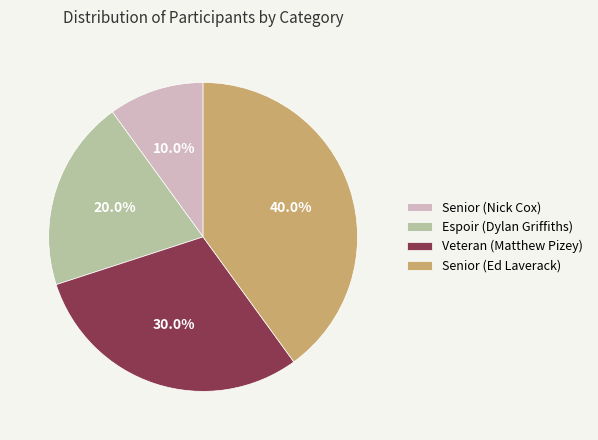

Which slice is the largest?

Senior (Ed Laverack)